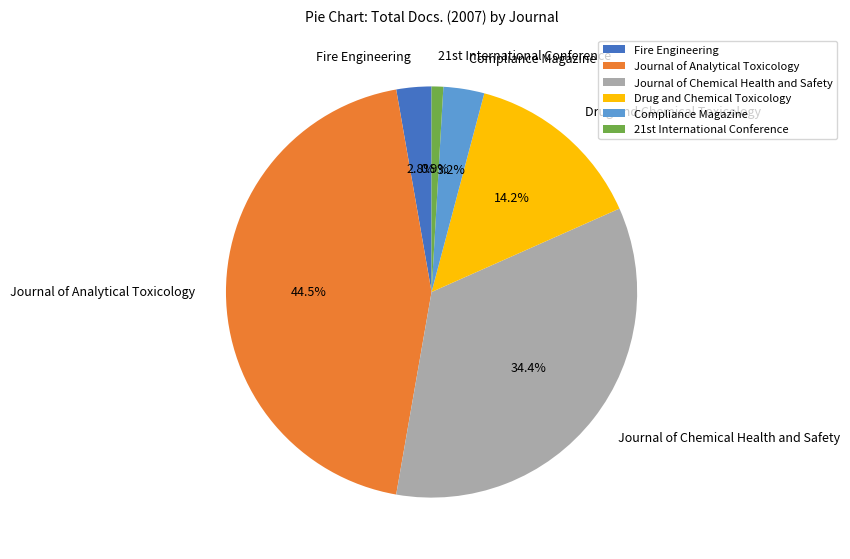

What is the largest slice in the pie chart?

Journal of Analytical Toxicology